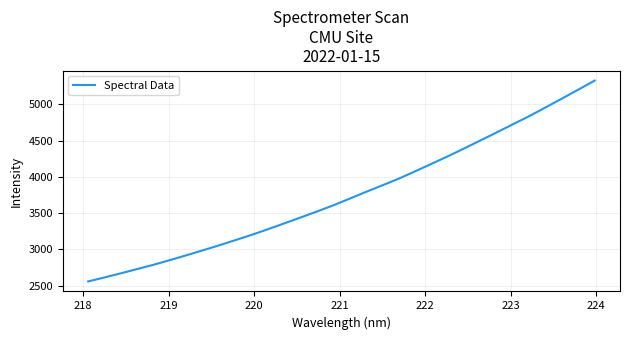

What is the difference between the maximum and minimum values?

2771.2